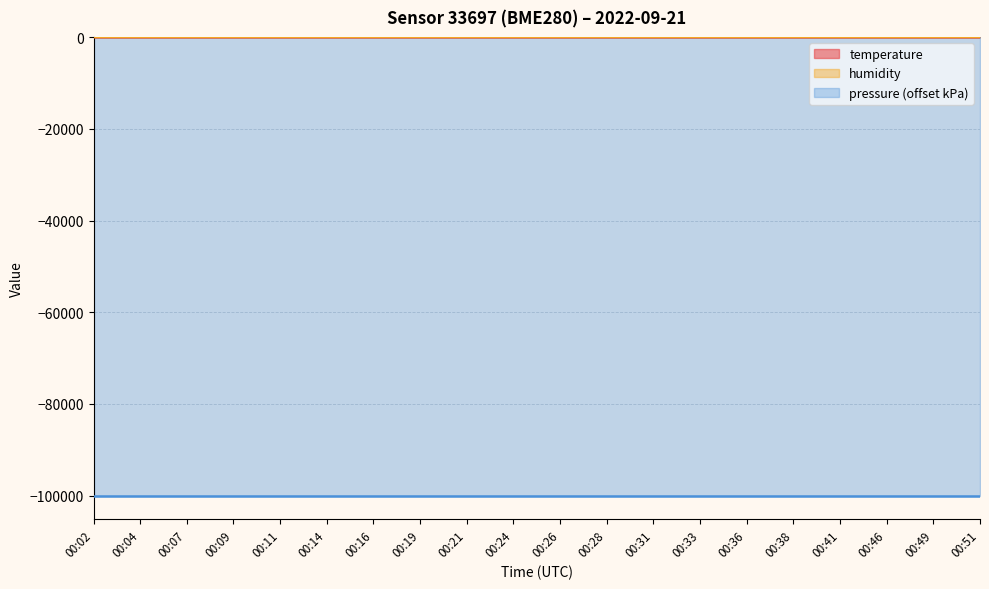

What is the difference between the second highest and minimum values in the humidity series?

1.8